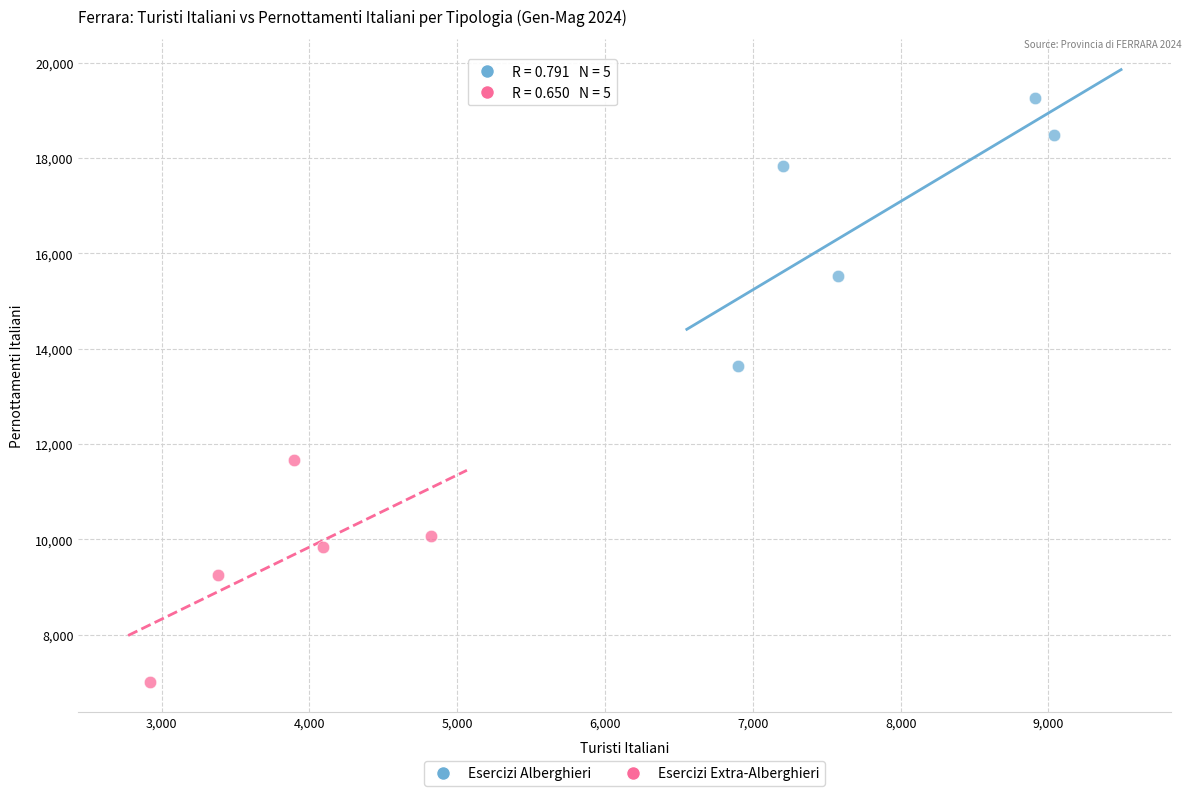

Which series reaches the minimum Y coordinate?

Esercizi Extra-Alberghieri